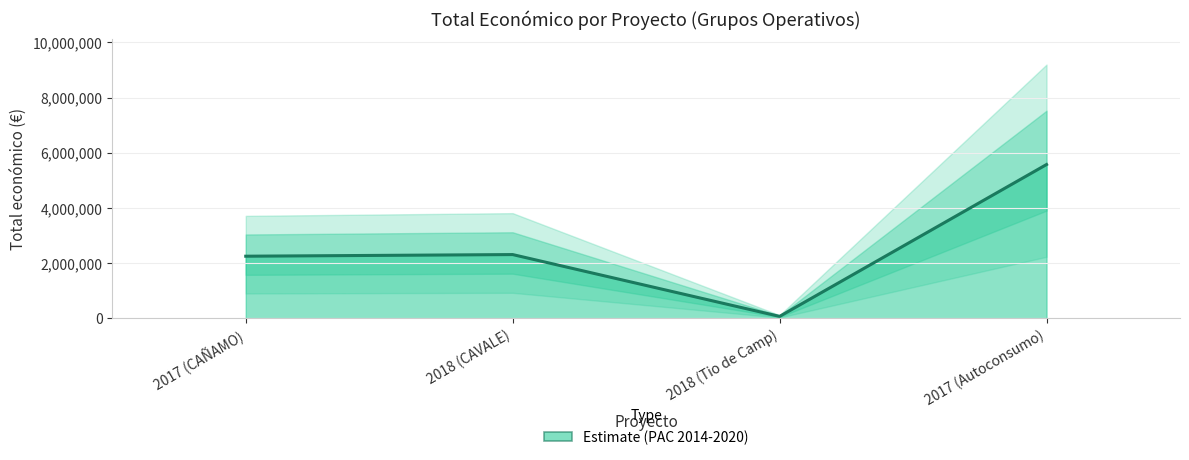

Which has a higher value, 2017 (CAÑAMO) or 2017 (Autoconsumo)?

2017 (Autoconsumo)